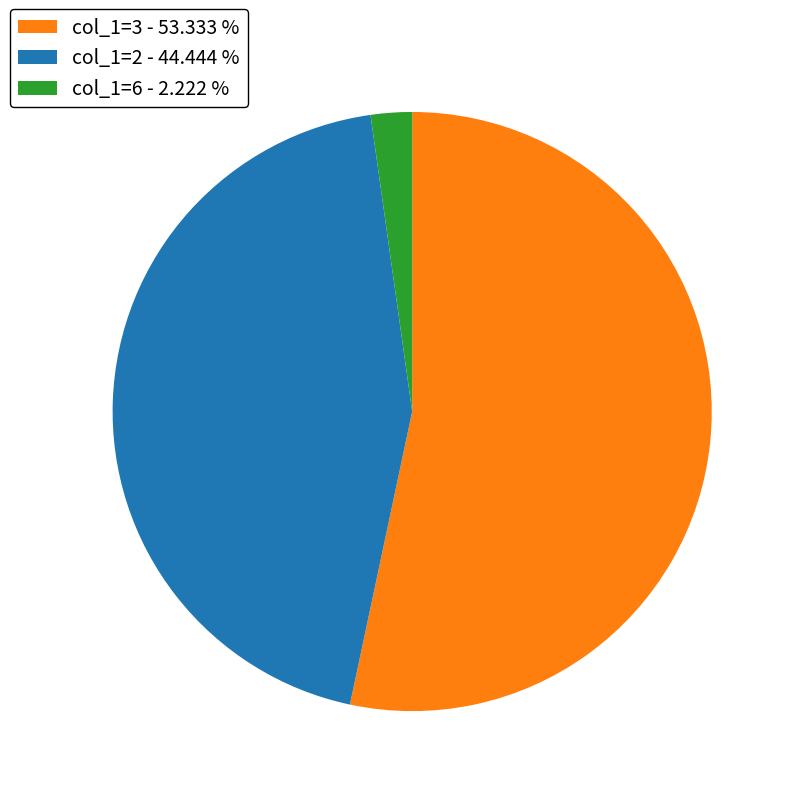

Which has a higher value, col_1=6 - 2.222 % or col_1=3 - 53.333 %?

col_1=3 - 53.333 %